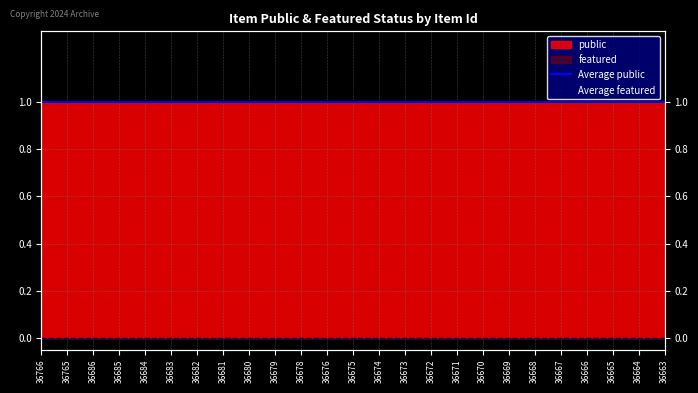

At which category is the sum across all series the highest?

36766